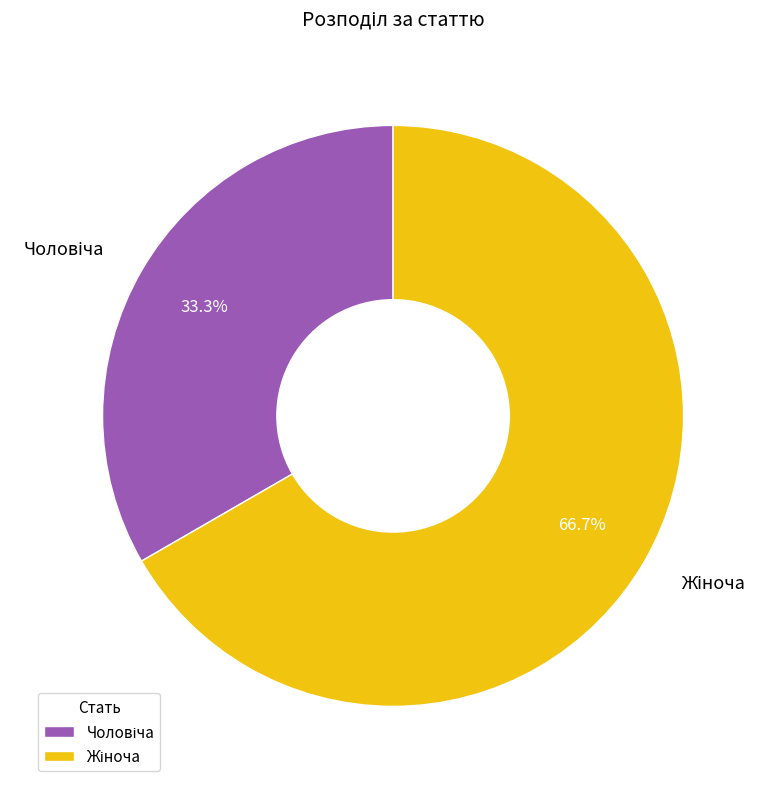

To the nearest percent, what is the difference between the largest and smallest slice percentages?

33%